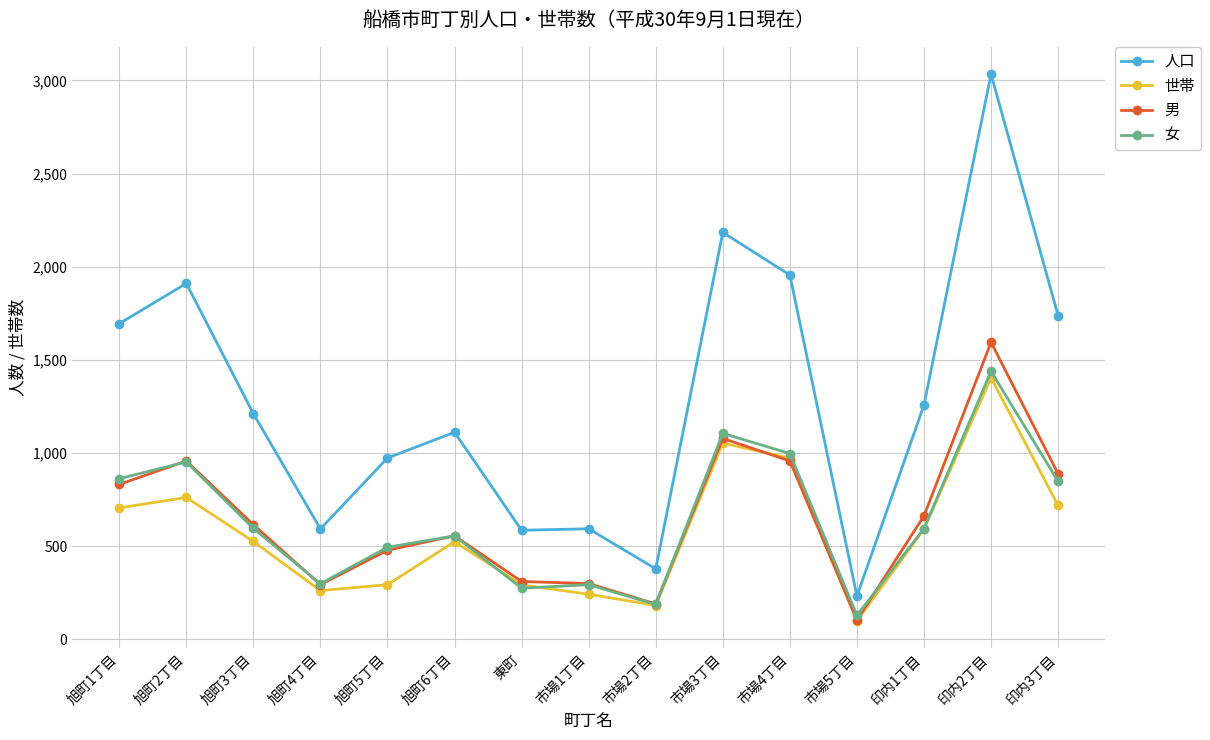

The value of 男 at 旭町5丁目 is 479. True or false?

True